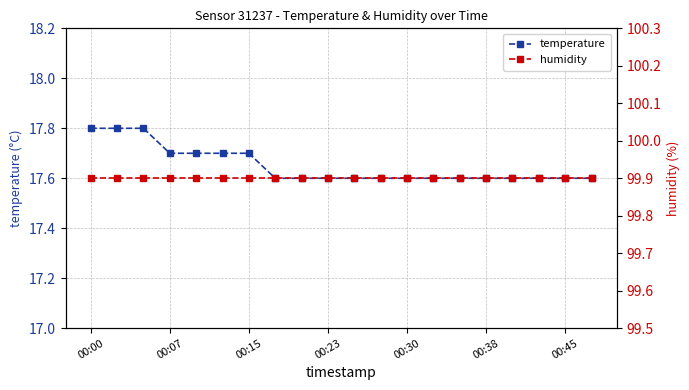

How many temperature values are between 17 and 18?

20